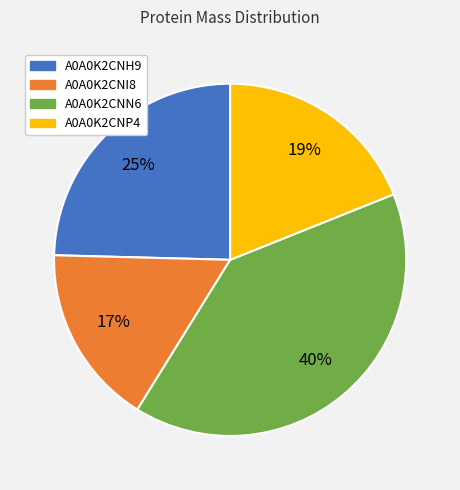

The A0A0K2CNN6 slice represents 33% of the pie. True or false?

False